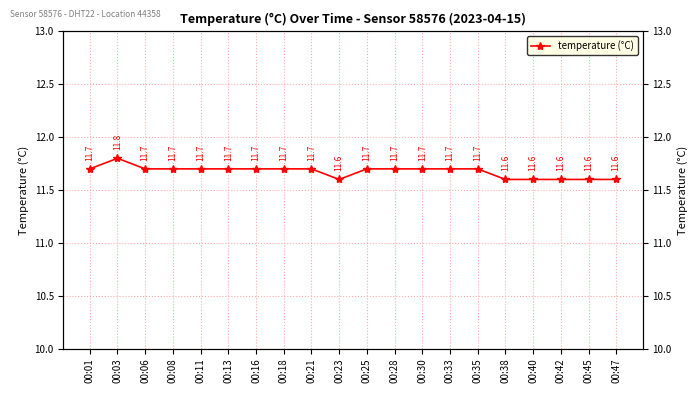

The value at 00:06 is 11.7. True or false?

True